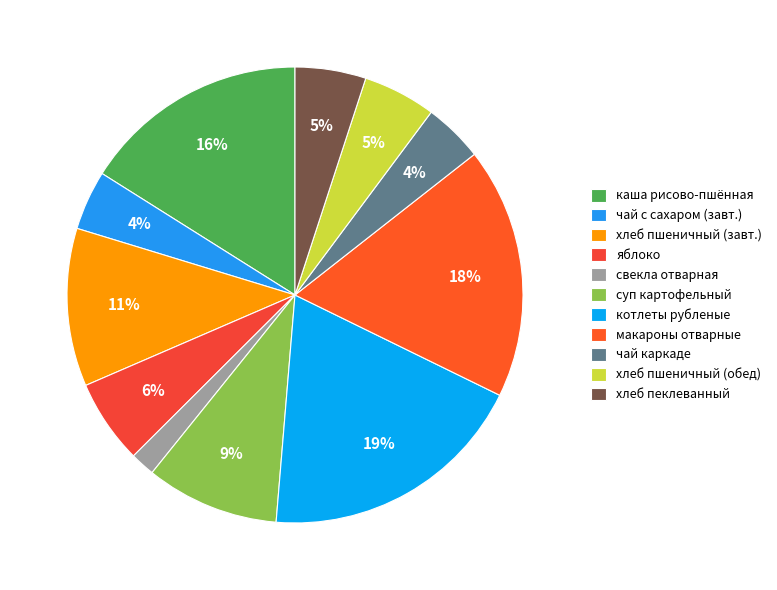

To the nearest percent, what is the average slice percentage?

9%